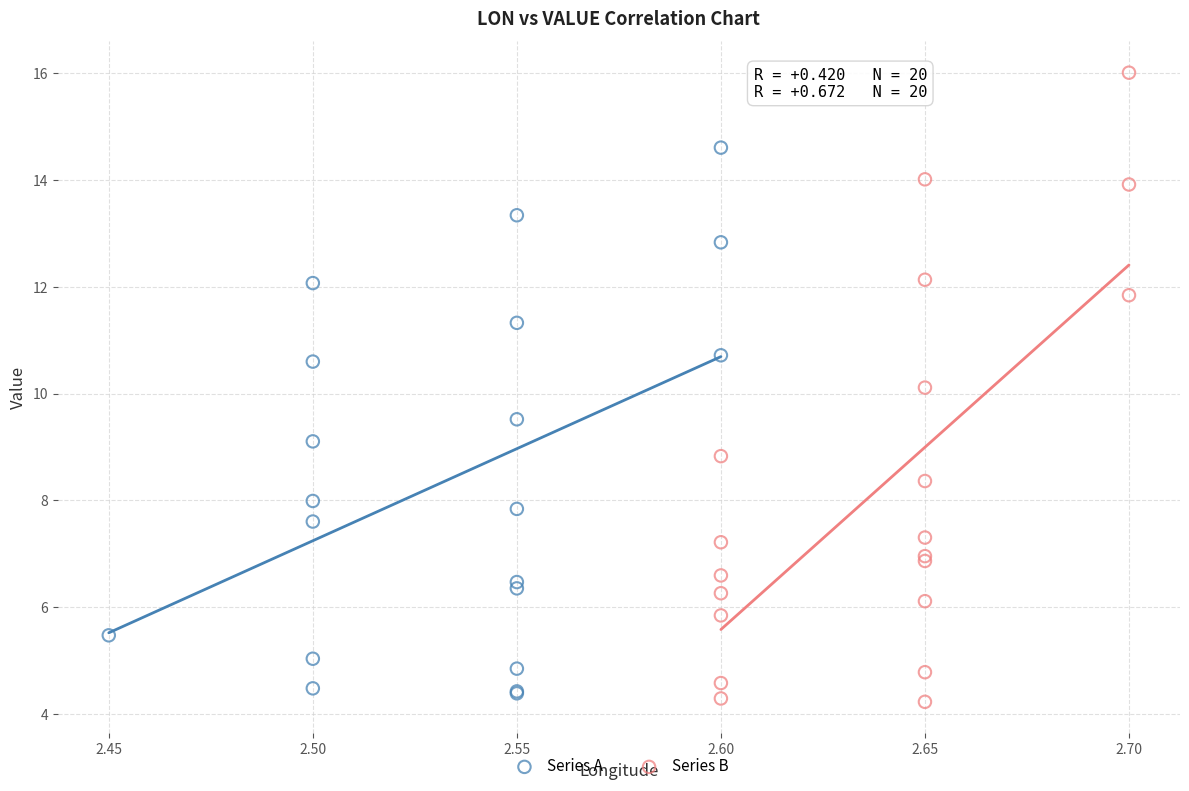

Which series has the widest spread of Y values?

Series B